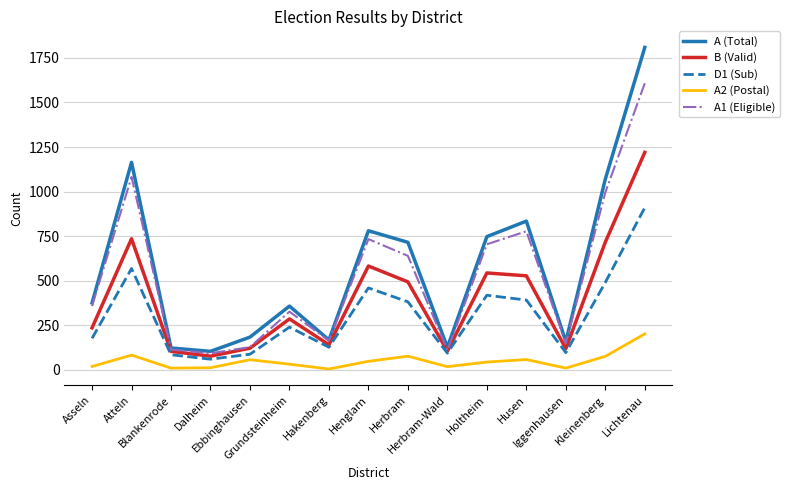

What is the greatest value displayed?

1809